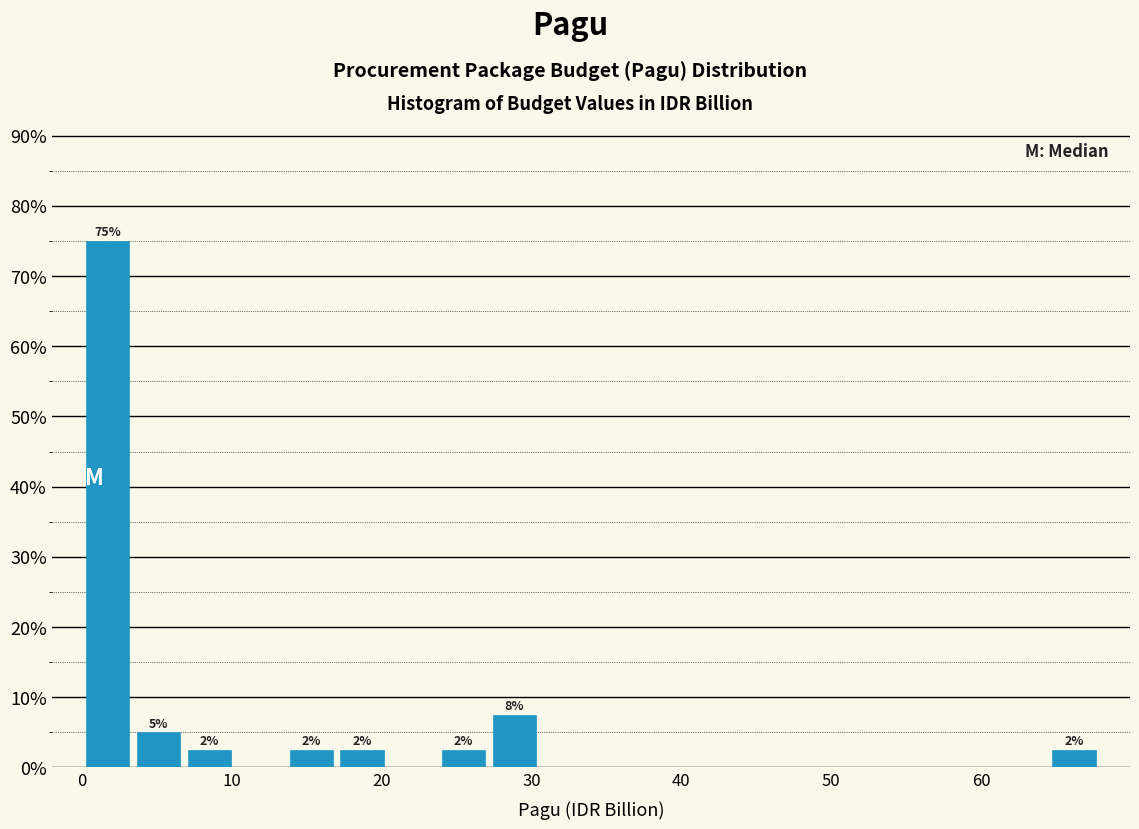

Around what value on the x-axis is the tallest bar? Give the approximate position of its centre, as read against the axis.

2